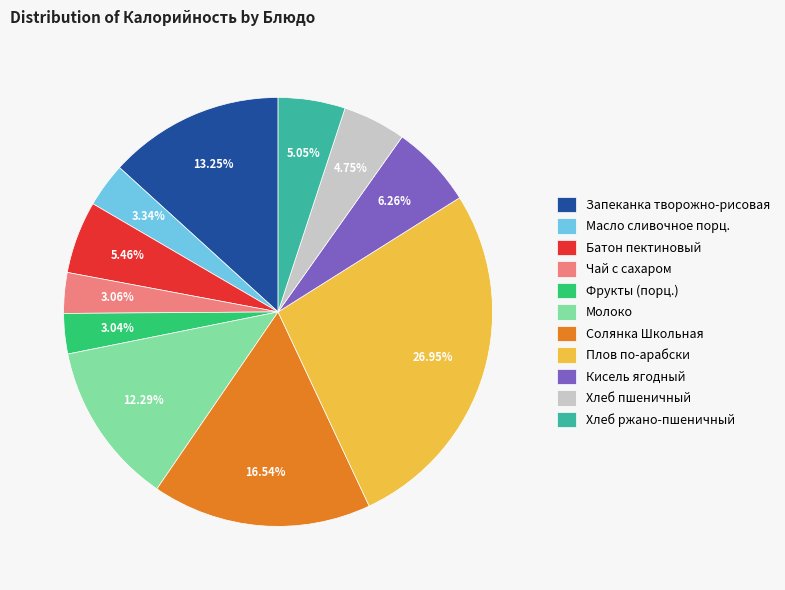

Is there a majority slice in this chart?

No